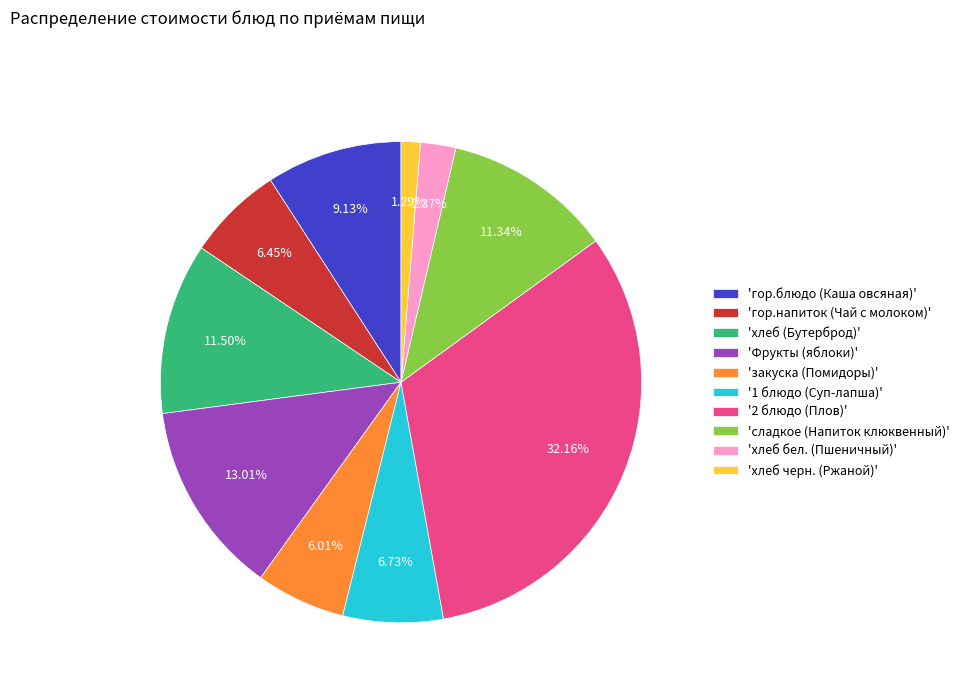

Count the number of slices in the pie.

10